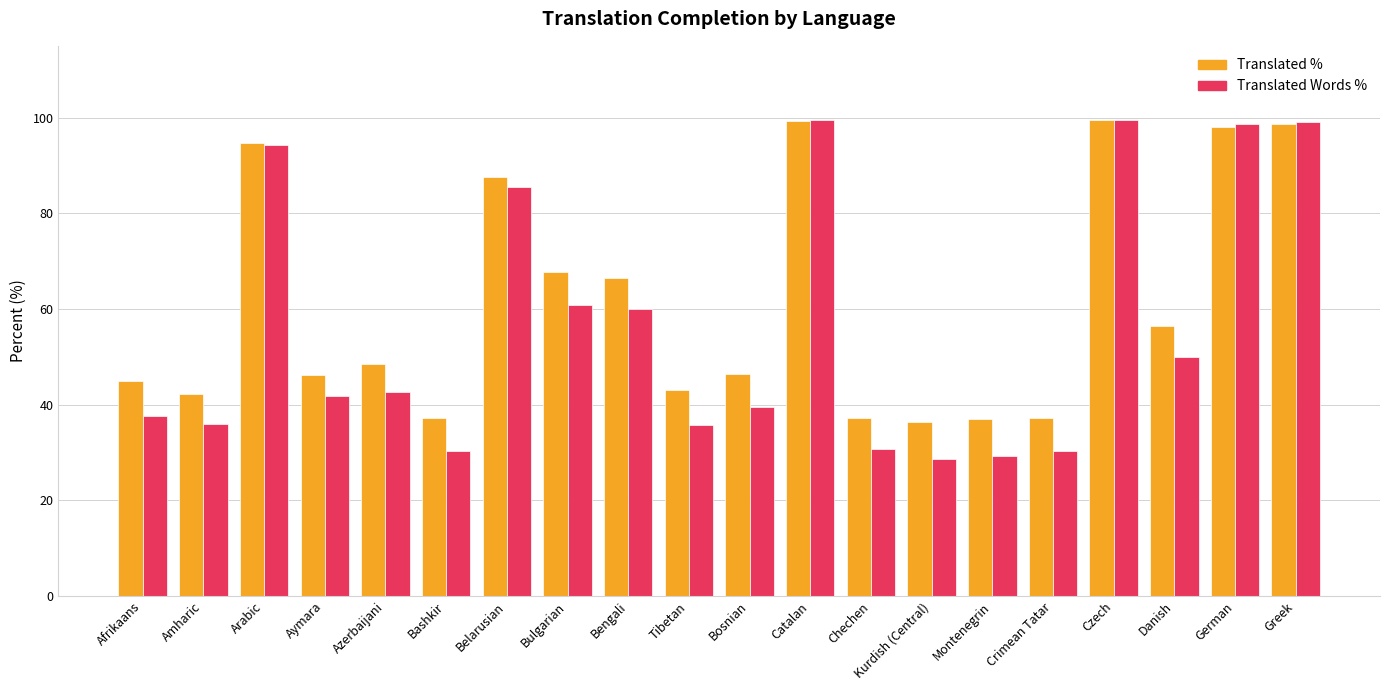

What is the maximum value shown in the chart?

99.5